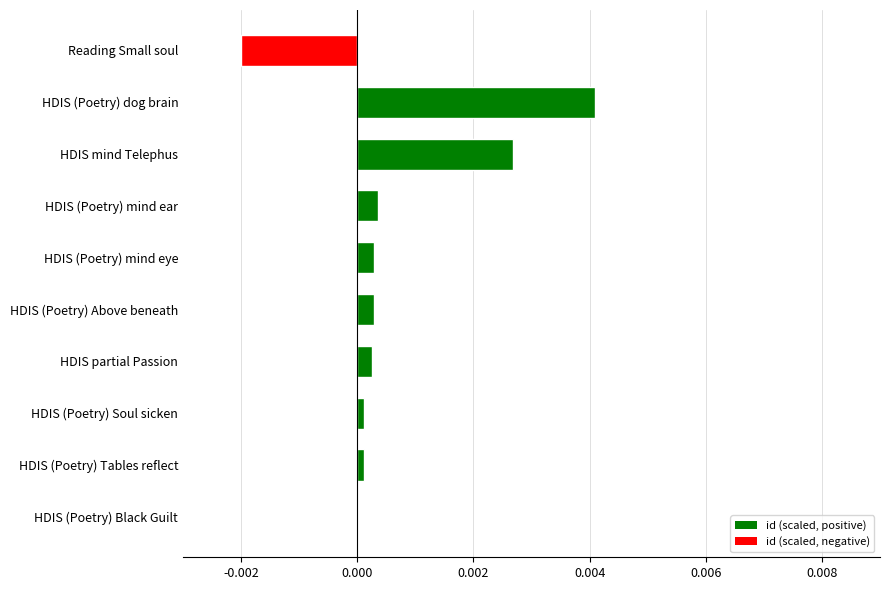

Which category has the highest value across all series?

HDIS (Poetry) dog brain